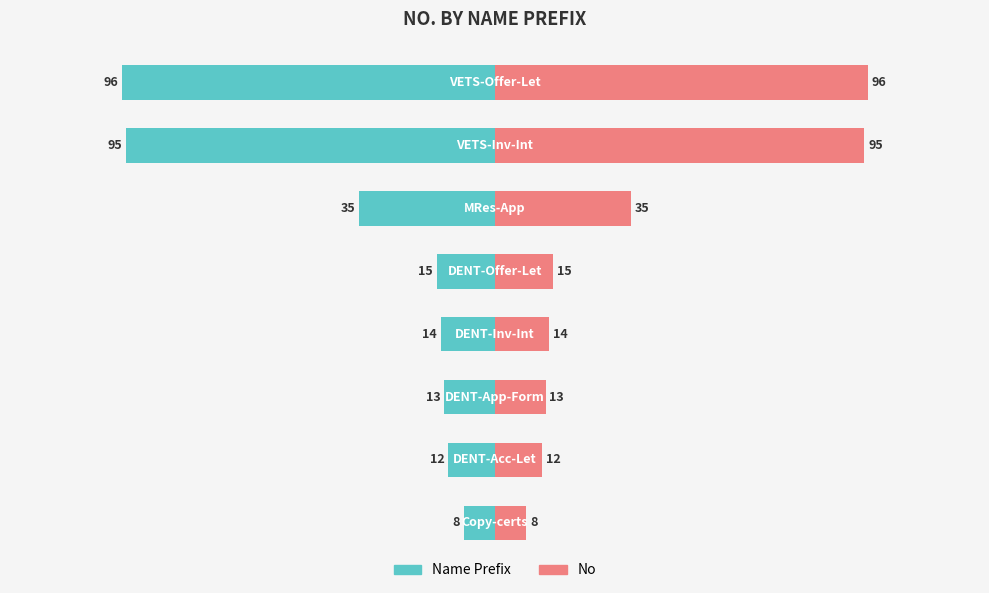

Rank the series by their maximum value, from lowest to highest.

Name Prefix, No